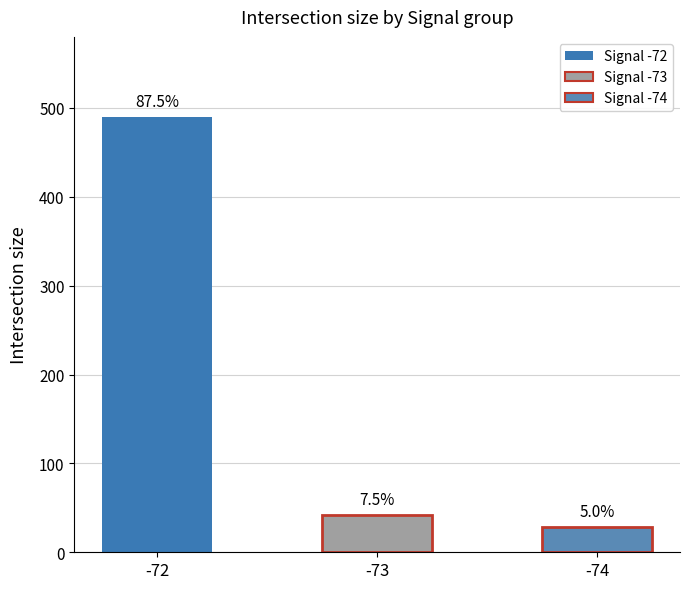

Does the chart contain any negative values?

No